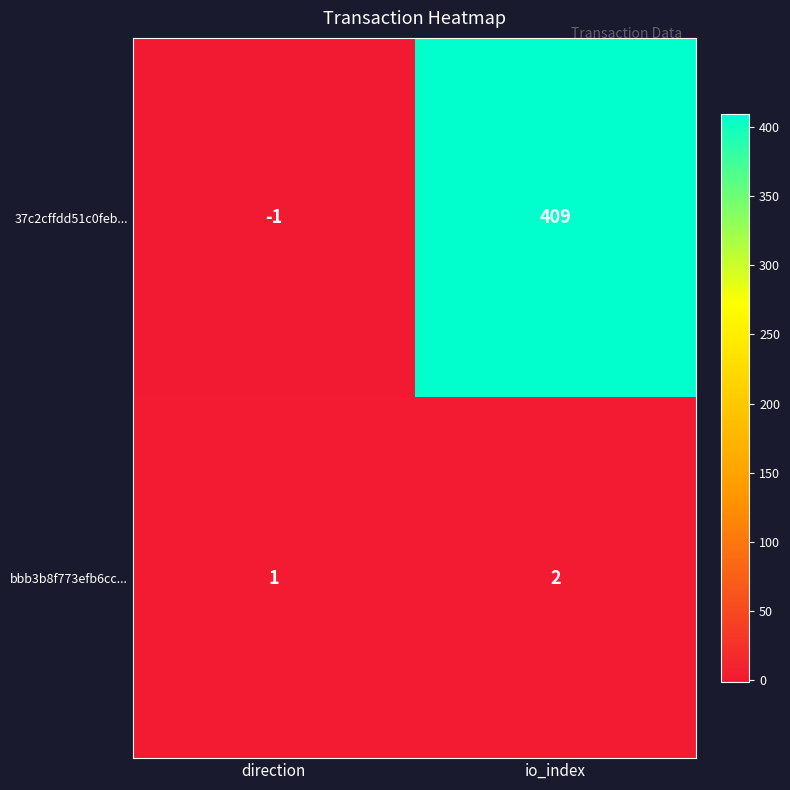

What is the sum of all bbb3b8f773efb6cc... values?

3